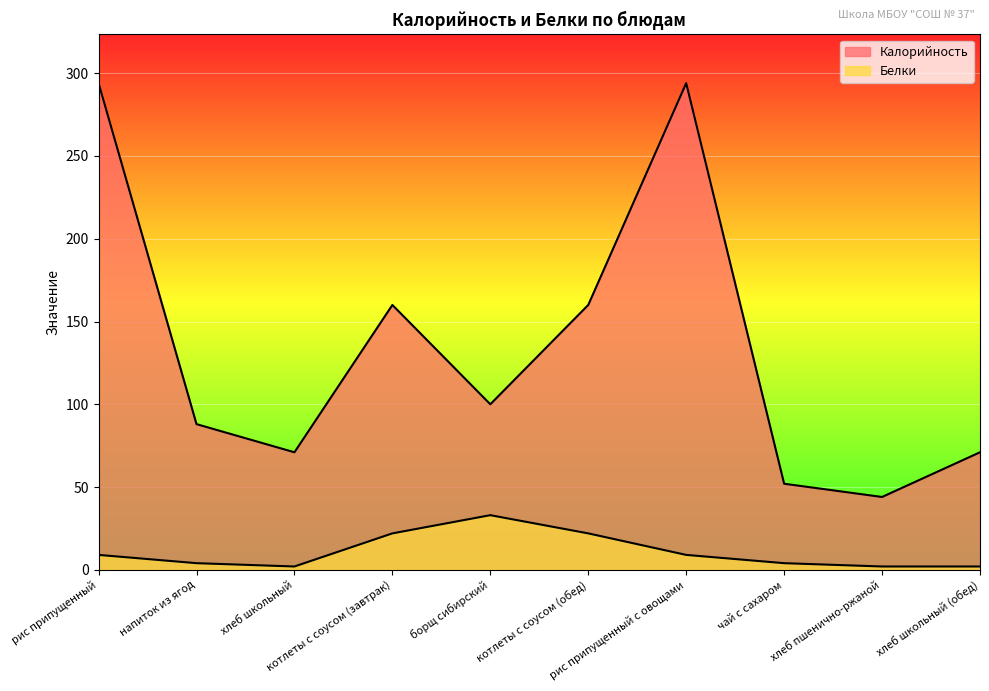

How many lines are shown in the chart?

2